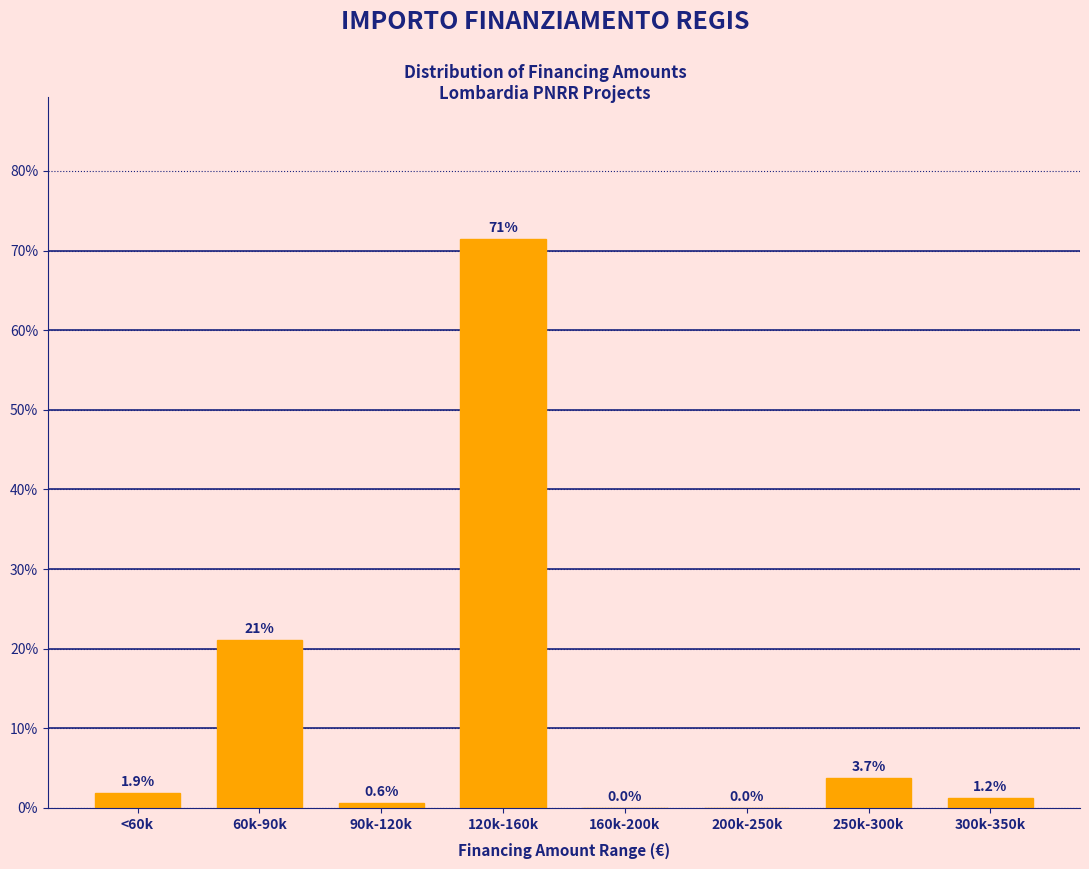

Reading left to right, list all the values displayed in this chart.

<60k=1.9	60k-90k=21.1	90k-120k=0.6	120k-160k=71.4	160k-200k=0.0	200k-250k=0.0	250k-300k=3.7	300k-350k=1.2